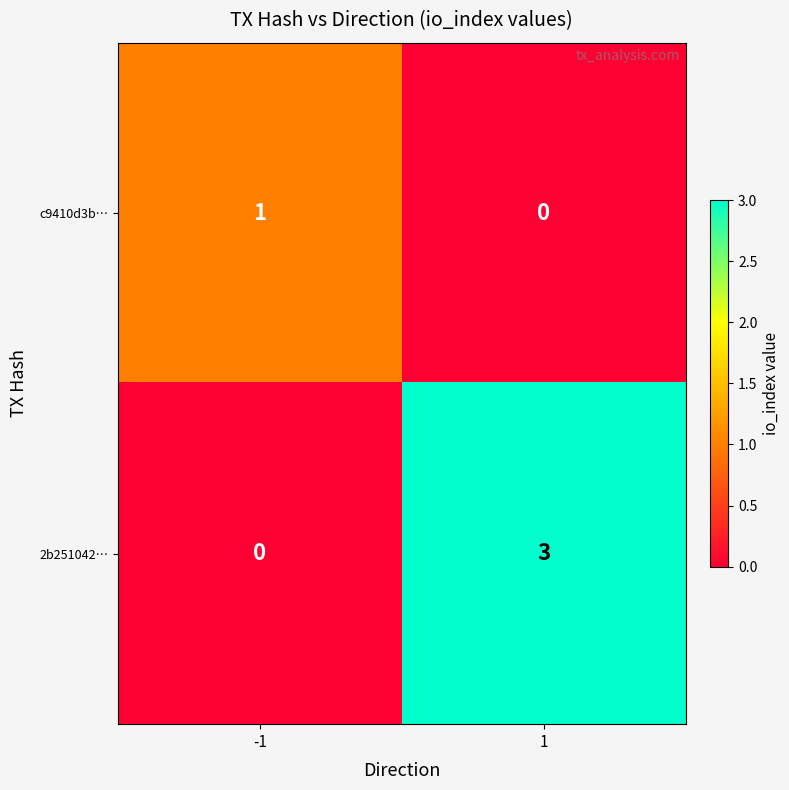

Which series changed the most between -1 and 1?

2b251042…